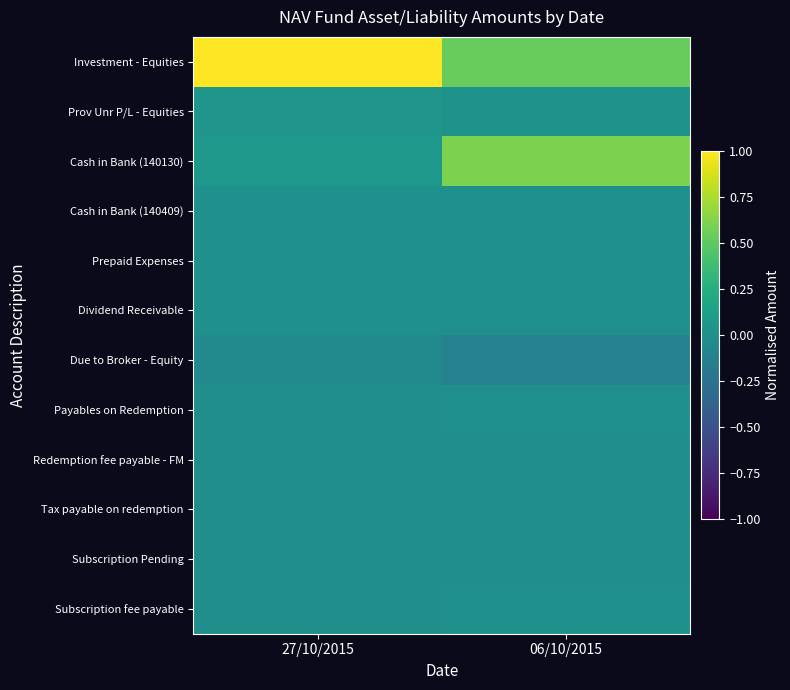

At how many categories does at least one series exceed 0?

2